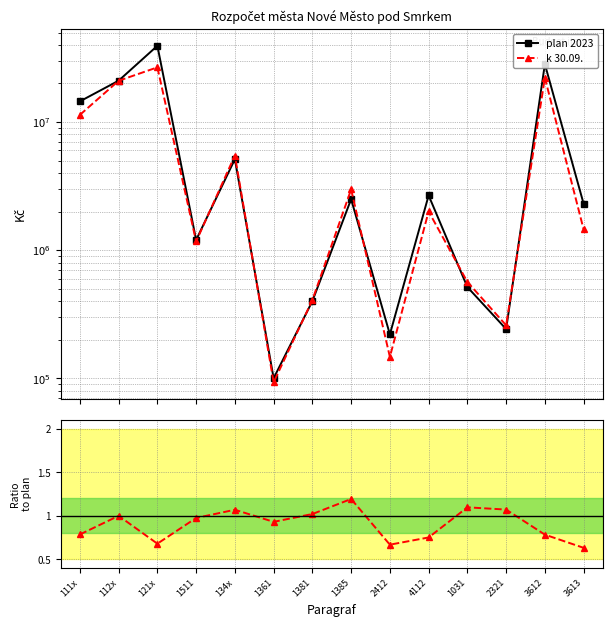

What is the difference between the second highest and minimum values in the k 30.09. series?

22065556.0